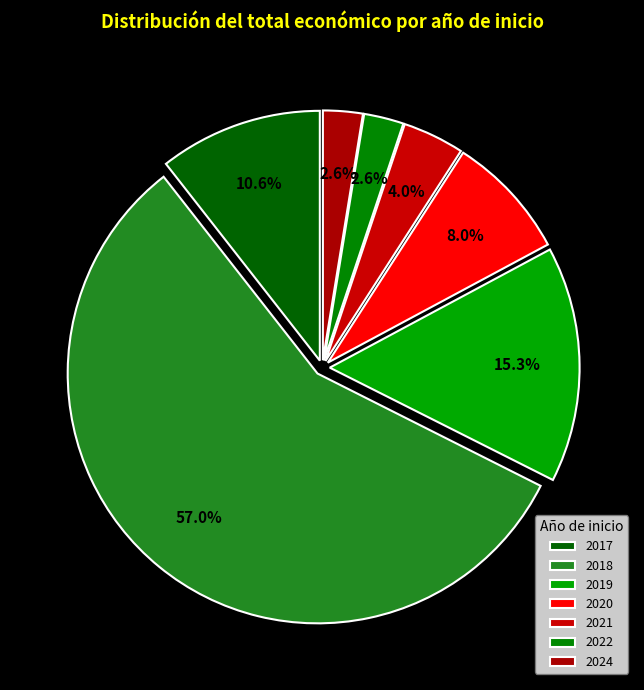

True or false: 2019 accounts for 17% of the total.

False